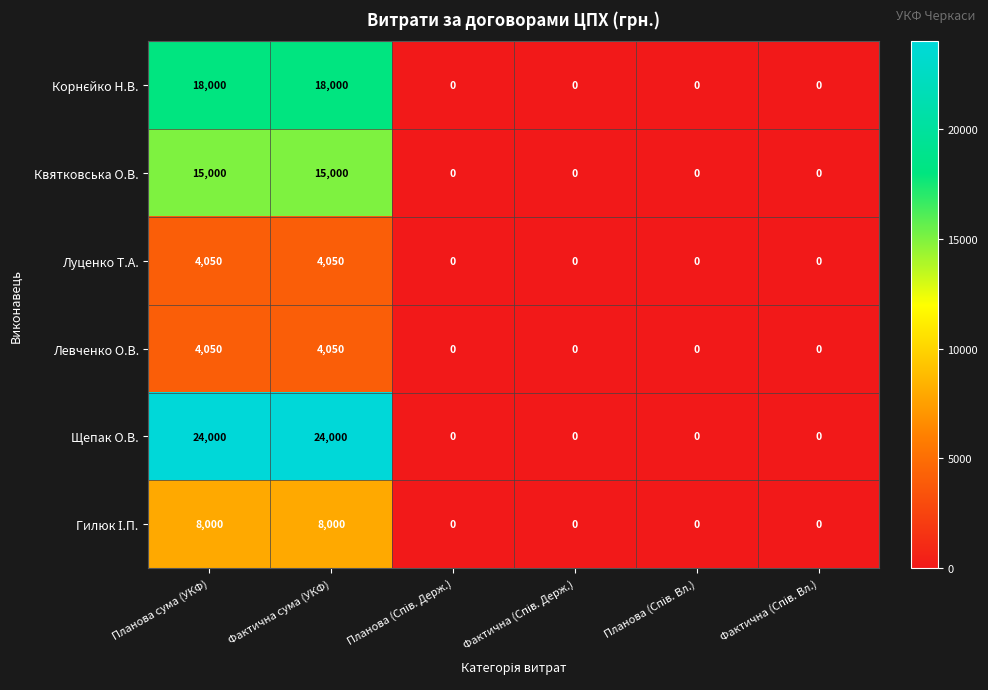

What is the greatest value displayed?

24000